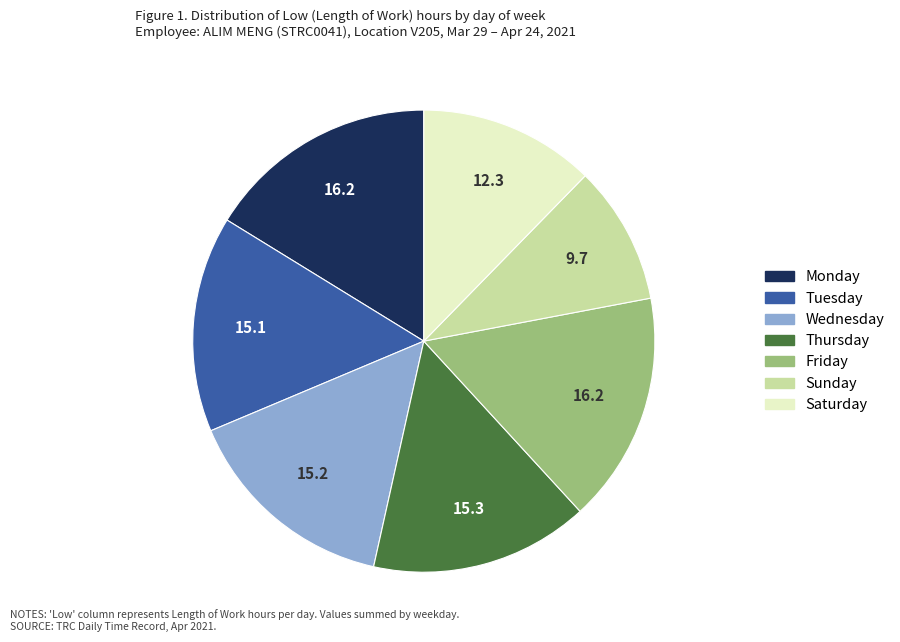

Does any single category account for the majority?

No